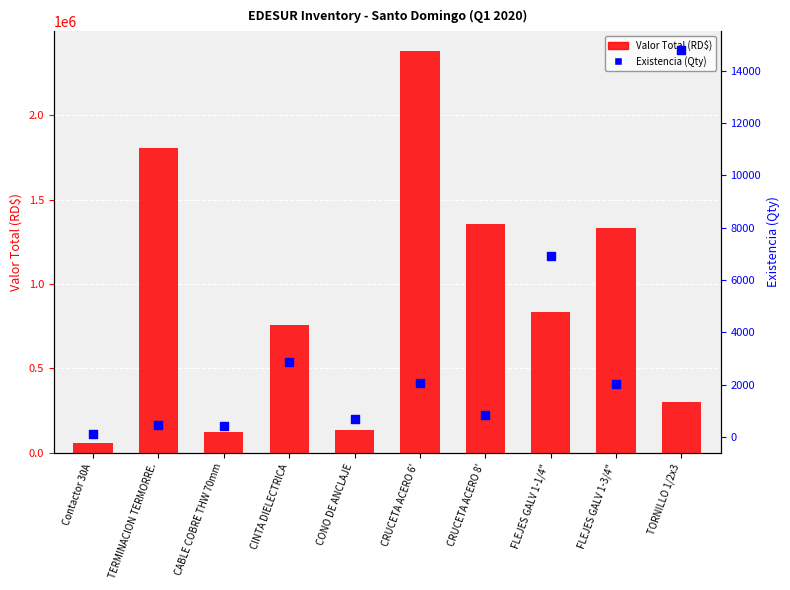

Which series has the largest total across all categories?

Valor Total (RD$)